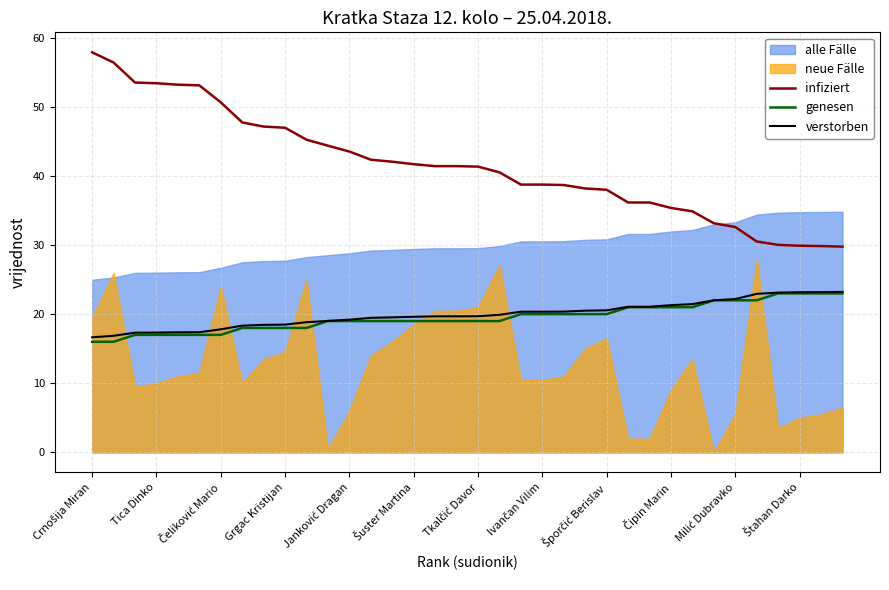

True or false: genesen and infiziert intersect in this chart.

False